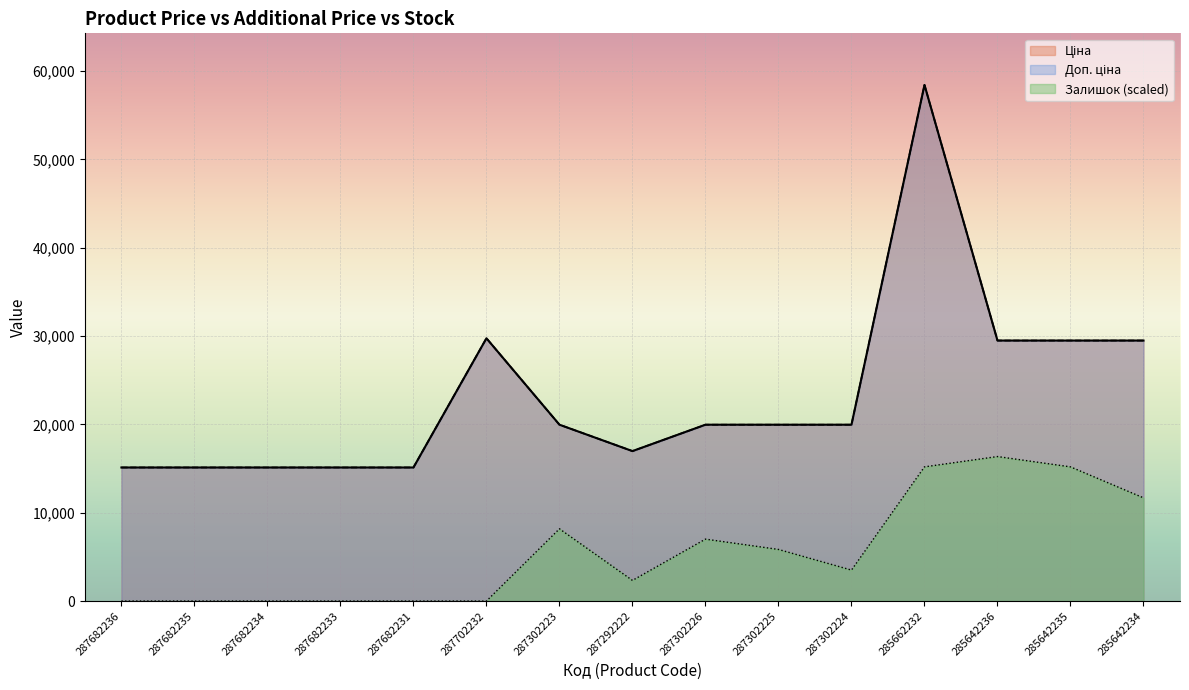

How many lines are shown in the chart?

3